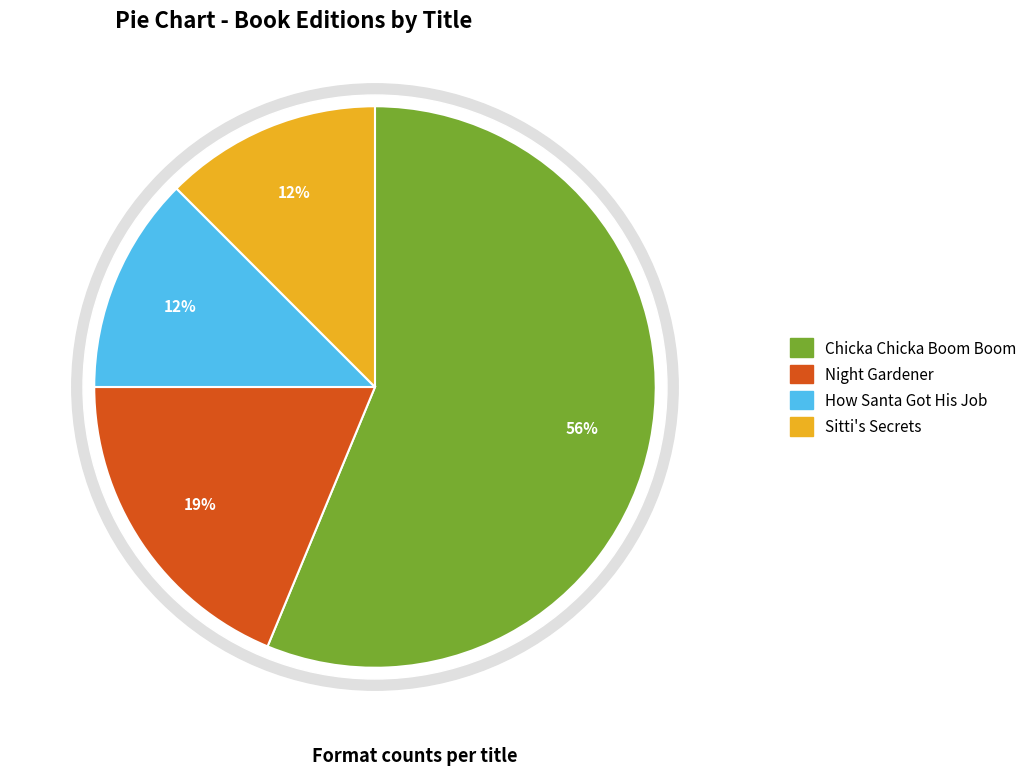

What is the smallest slice in the pie chart?

Sitti's Secrets